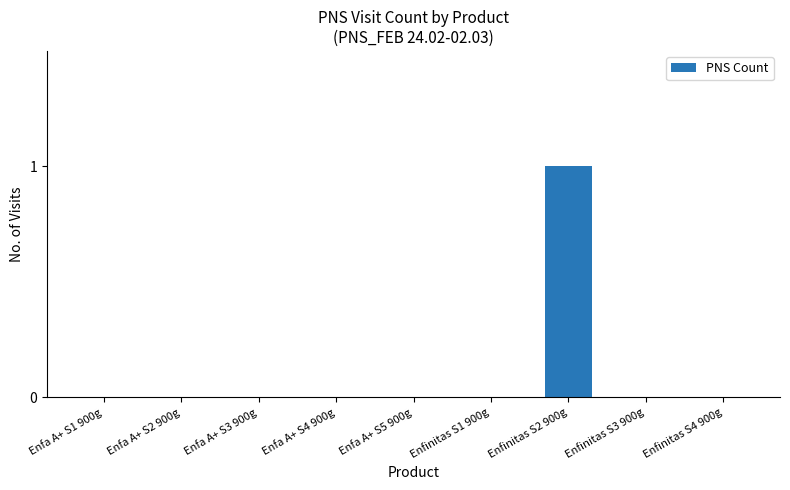

The chart shows a value of 0 at Enfa A+ S4 900g. True or false?

True